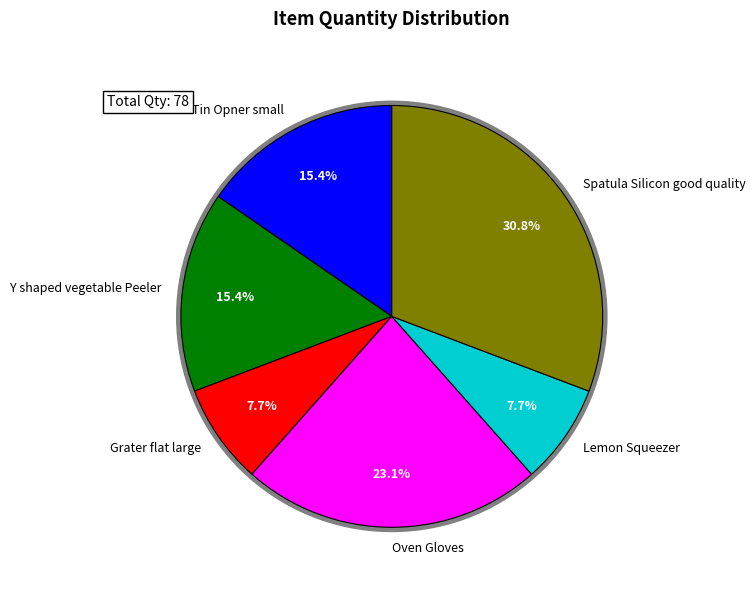

Which slice is the largest?

Spatula Silicon good quality